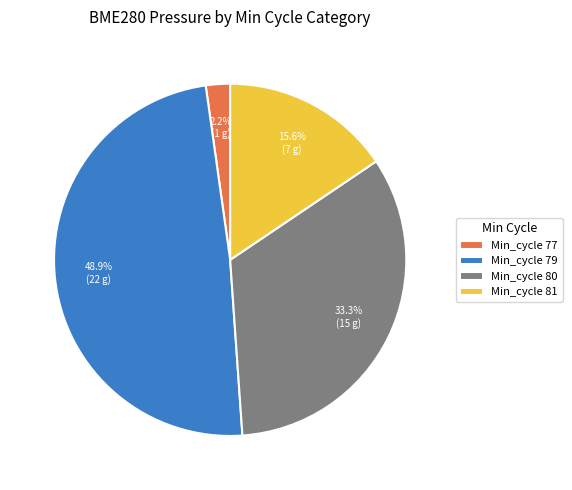

Between Min_cycle 80 and Min_cycle 77, which is larger?

Min_cycle 80